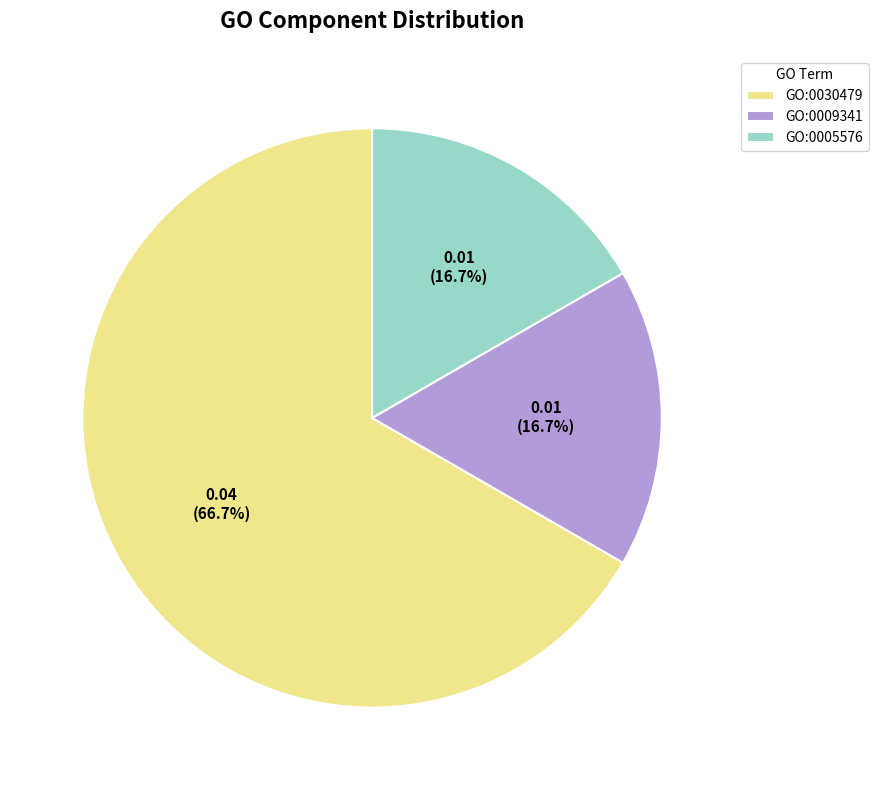

To the nearest percent, what is the difference between the GO:0030479 and GO:0009341 slice percentages?

50%